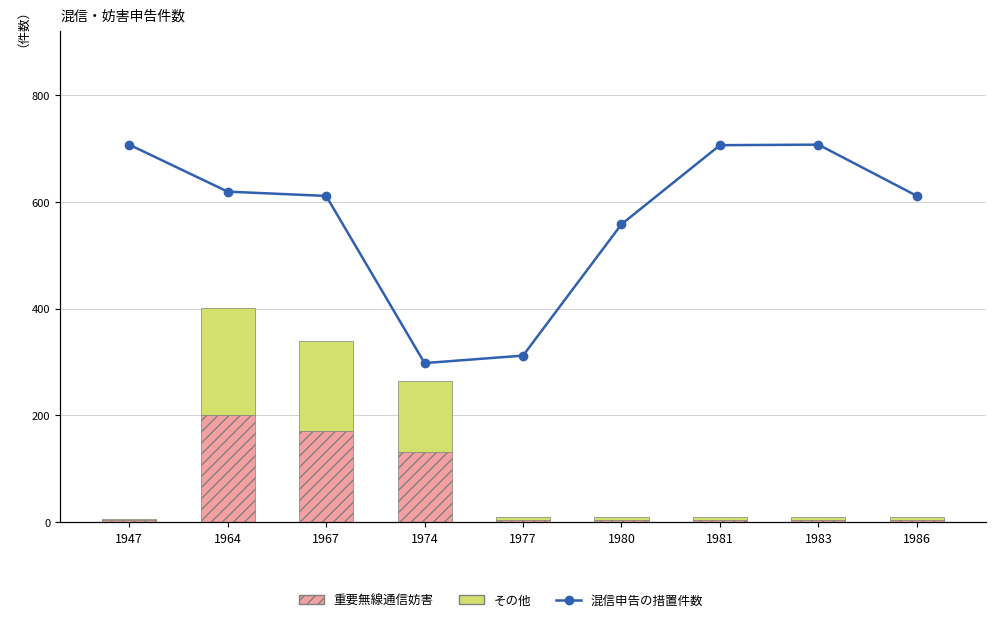

What is the sum of all その他 values?

529